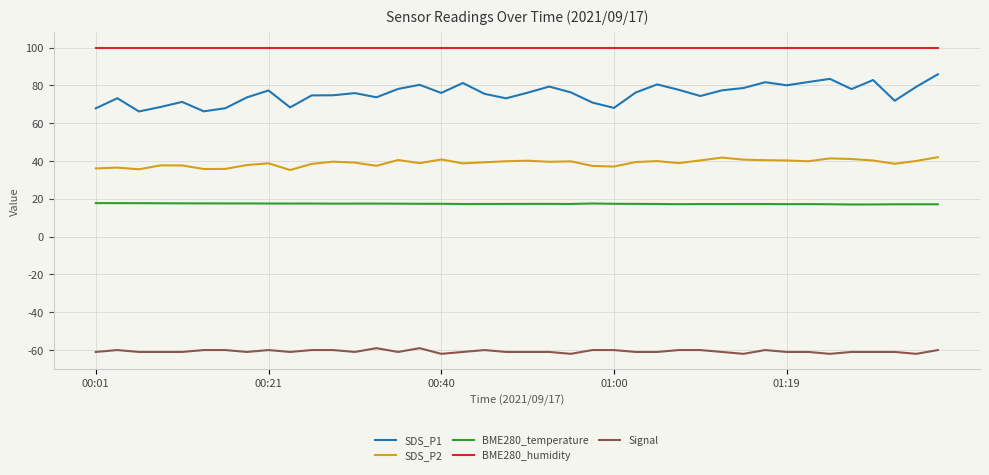

True or false: SDS_P1 and BME280_humidity cross at least once.

False